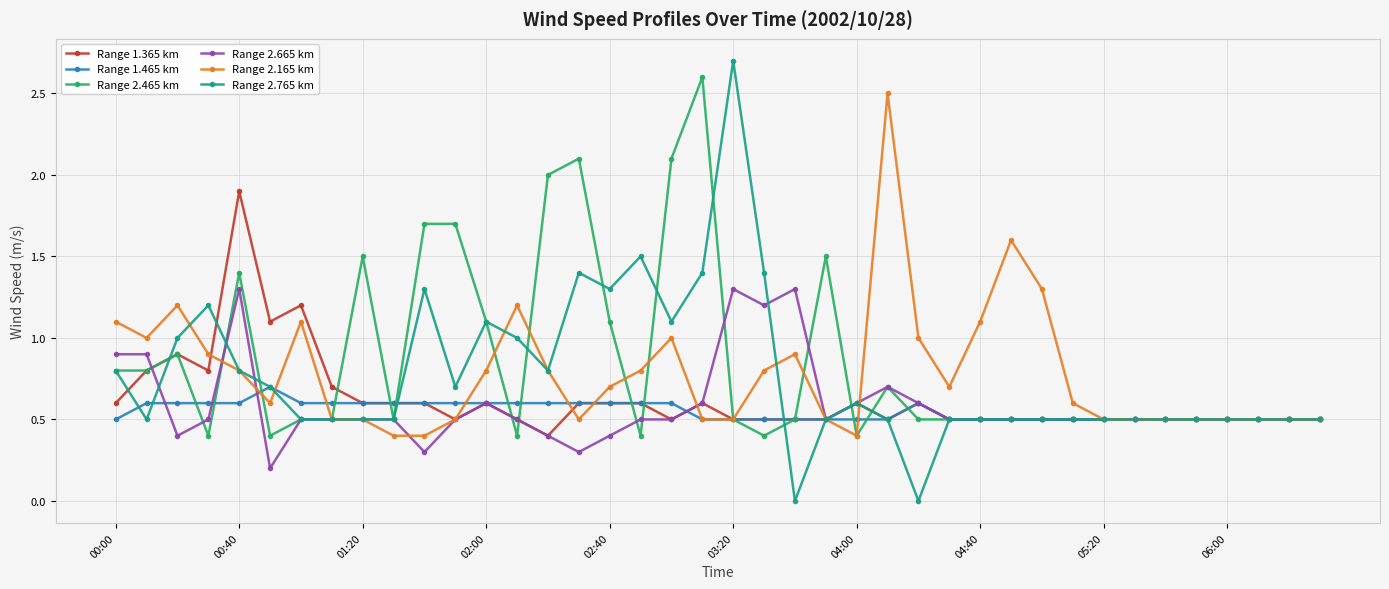

What is the value of the Range 2.765 km point at the 25th from the left?

0.6